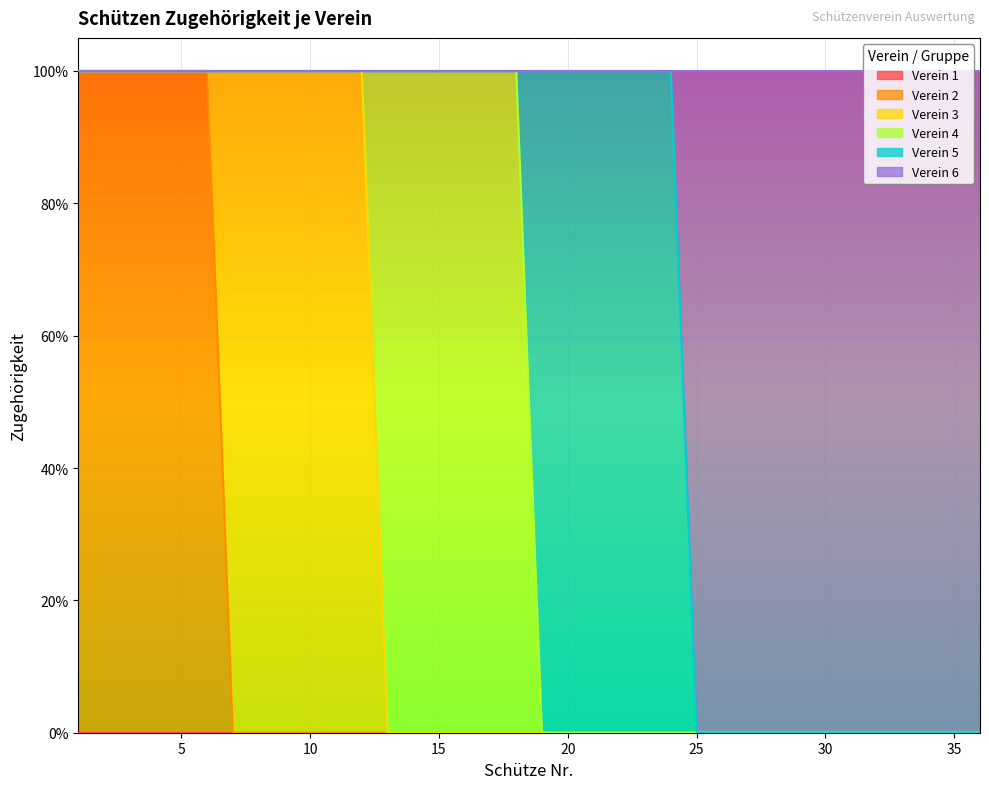

Which series has the largest total across all categories?

Verein 6